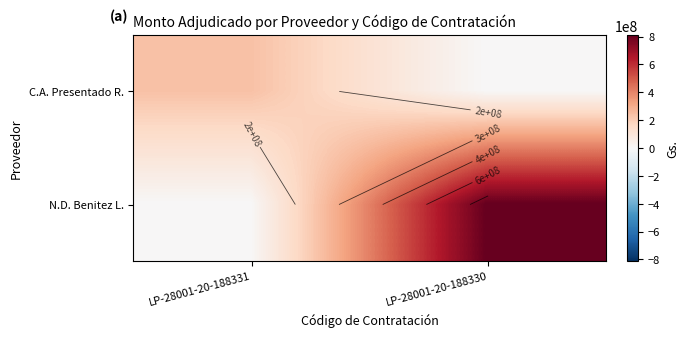

What is the difference between the N.D. Benitez L. values at LP-28001-20-188330 and LP-28001-20-188331?

811850000